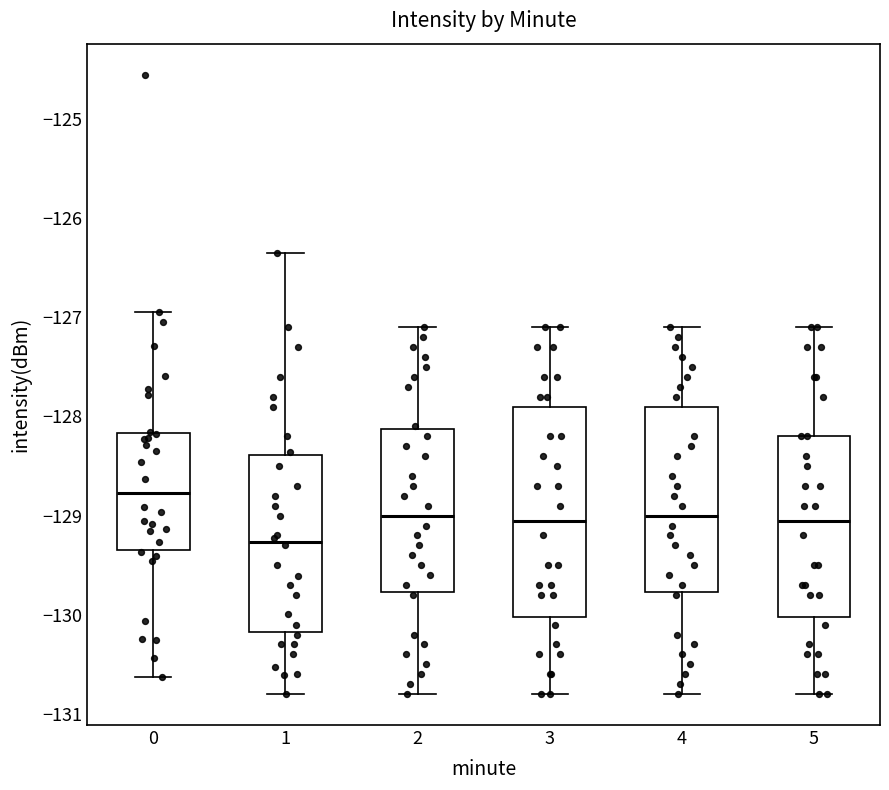

Reading left to right, read every box against the y-axis: the position of its median line, the range the box covers, and the ends of its whiskers. The values are not printed on the chart, so give them approximately, as read against the axis.

0: median -128.8, box -129.3 to -128.2, whiskers -130.6 to -126.9
1: median -129.3, box -130.2 to -128.4, whiskers -130.8 to -126.3
2: median -129.0, box -129.8 to -128.1, whiskers -130.8 to -127.1
3: median -129.0, box -130.0 to -127.9, whiskers -130.8 to -127.1
4: median -129.0, box -129.8 to -127.9, whiskers -130.8 to -127.1
5: median -129.0, box -130.0 to -128.2, whiskers -130.8 to -127.1